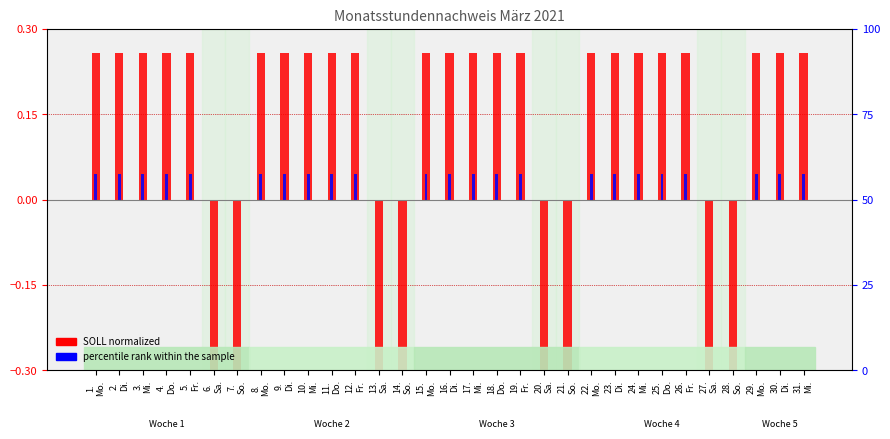

What is the label of the 29th bar from the left?

29.
Mo.